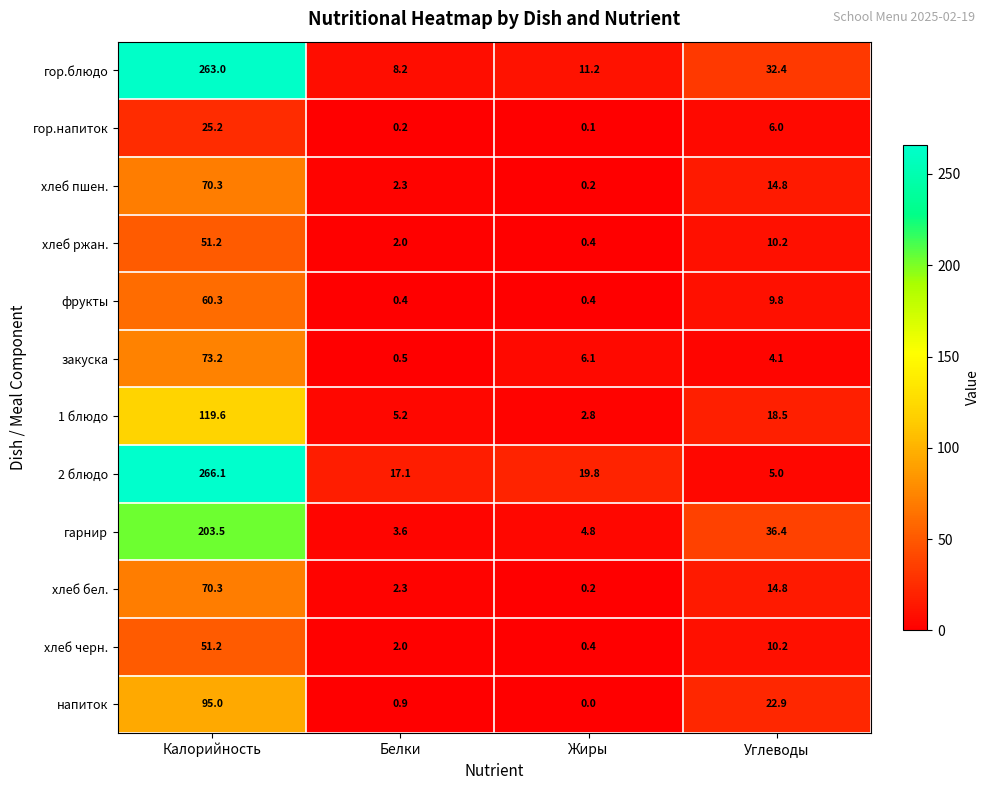

Where is 1 блюдо nearest to the value 61?

Углеводы